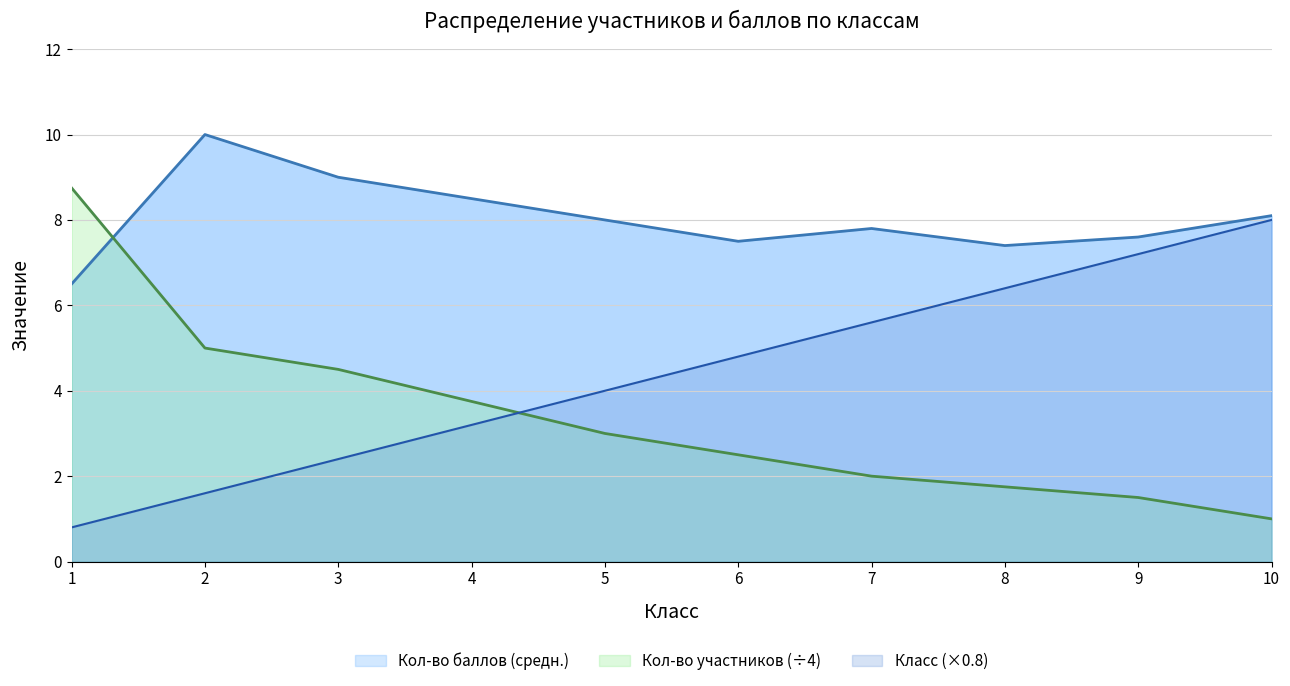

Is it true that Кол-во участников equals 2.8 at 8?

False